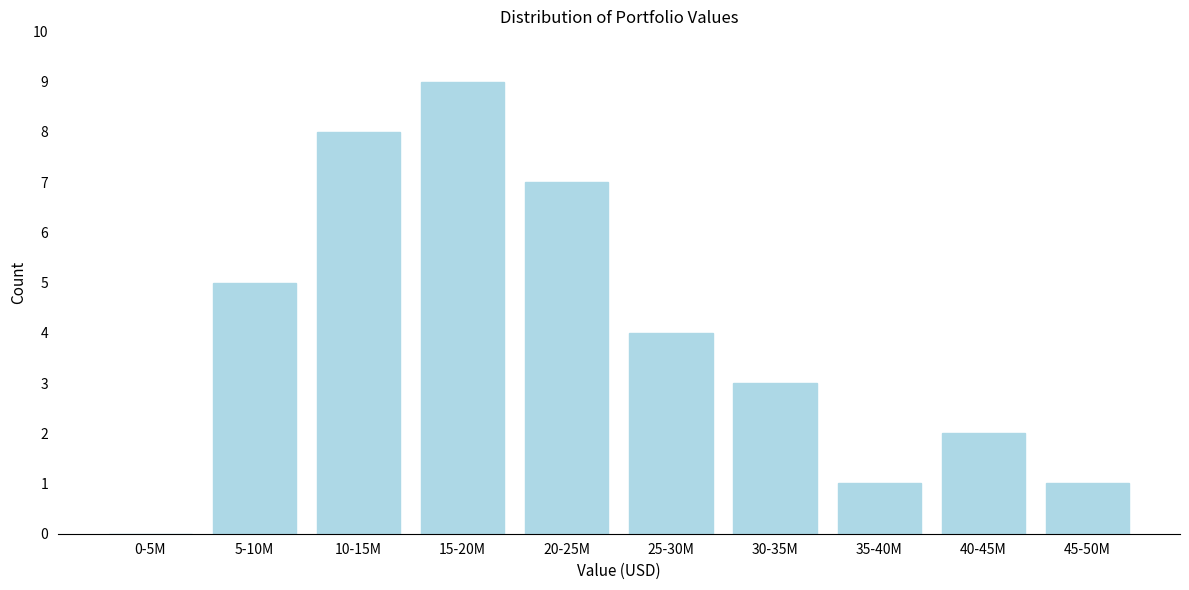

Reading left to right, list all the values displayed in this chart.

0-5M=0	5-10M=5	10-15M=8	15-20M=9	20-25M=7	25-30M=4	30-35M=3	35-40M=1	40-45M=2	45-50M=1